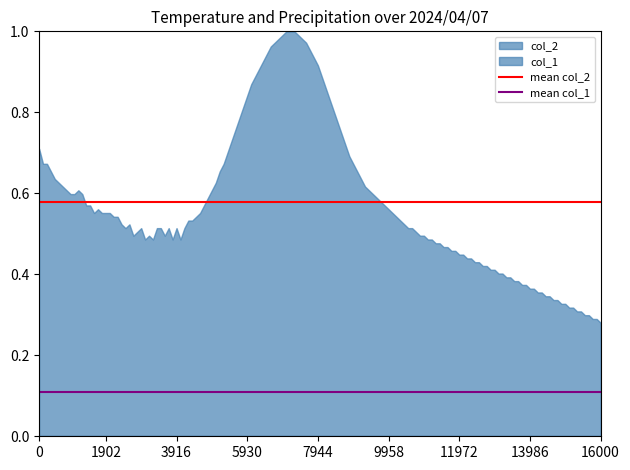

At how many categories does at least one series exceed 0?

144